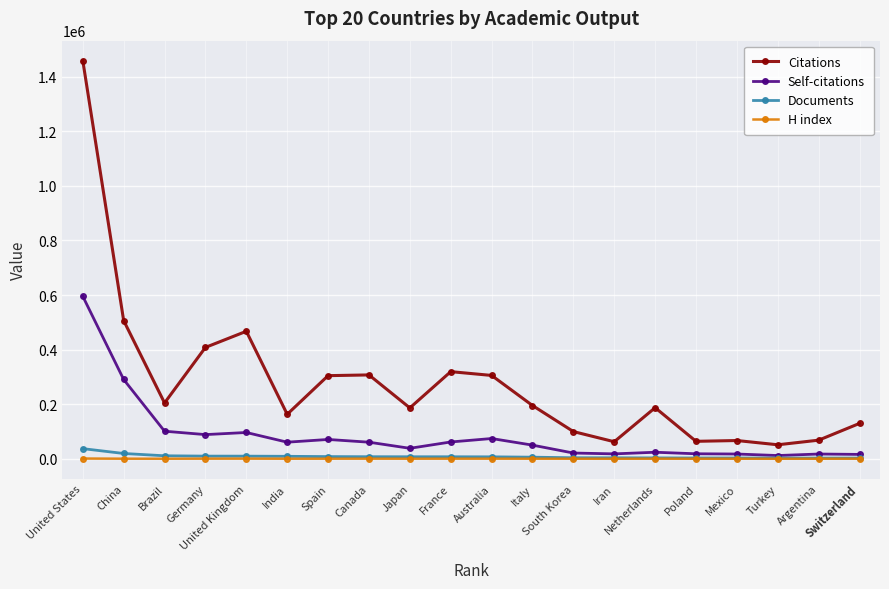

What is the maximum value for Citations?

1458979